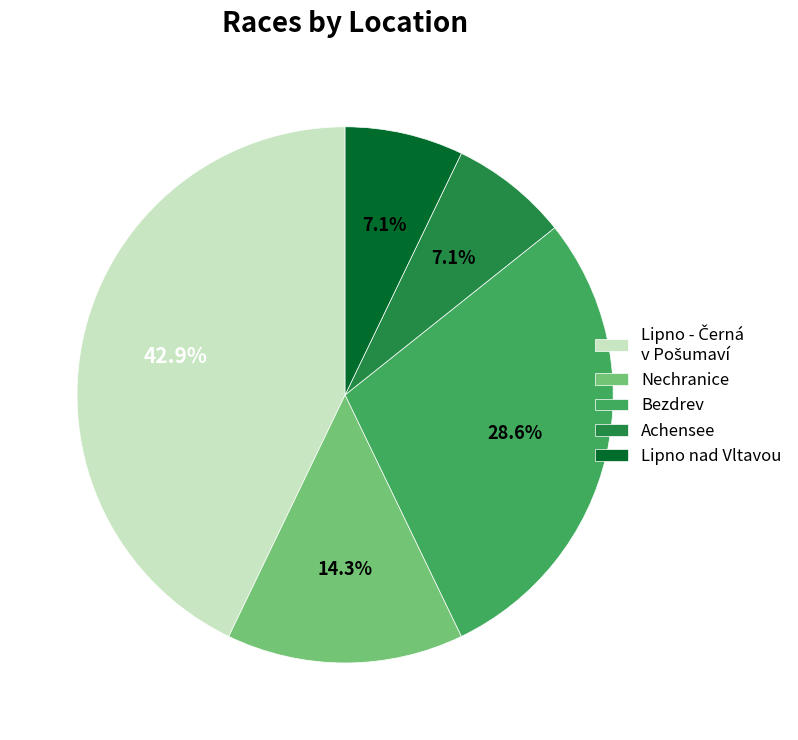

How much of the chart is everything except Nechranice?

85.7%